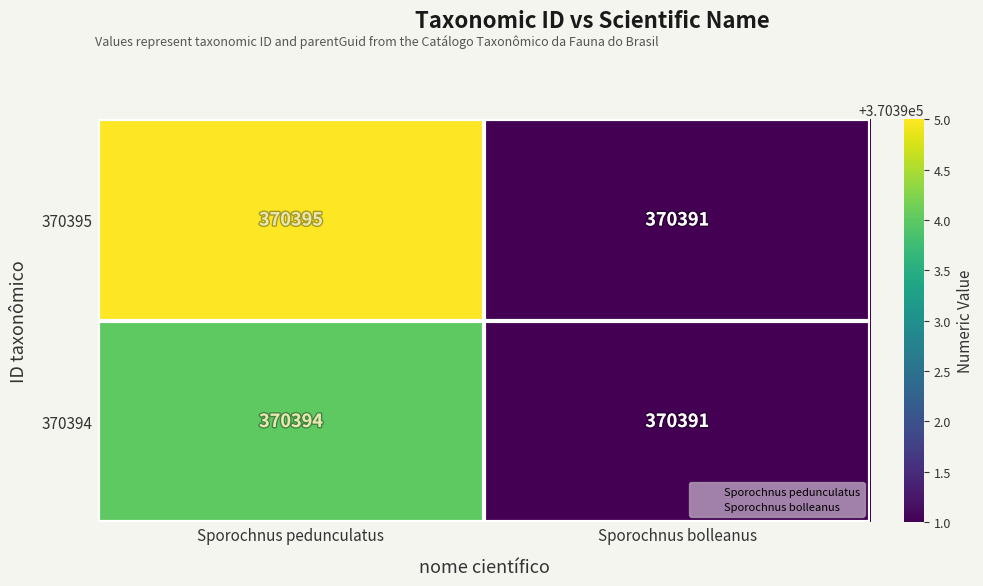

List the series in order of their peak value, lowest first.

370394, 370395